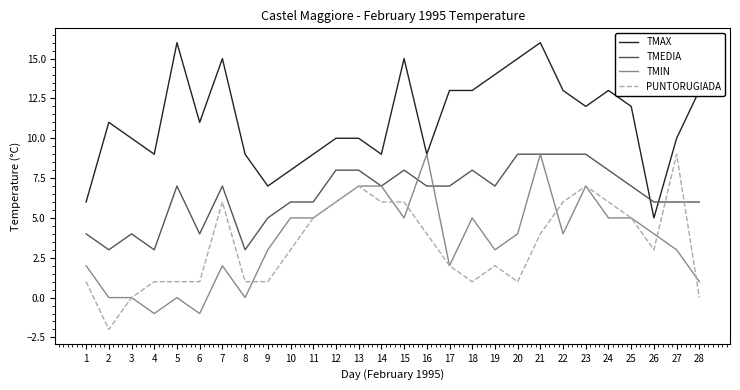

Where is the first local minimum for TMEDIA?

2